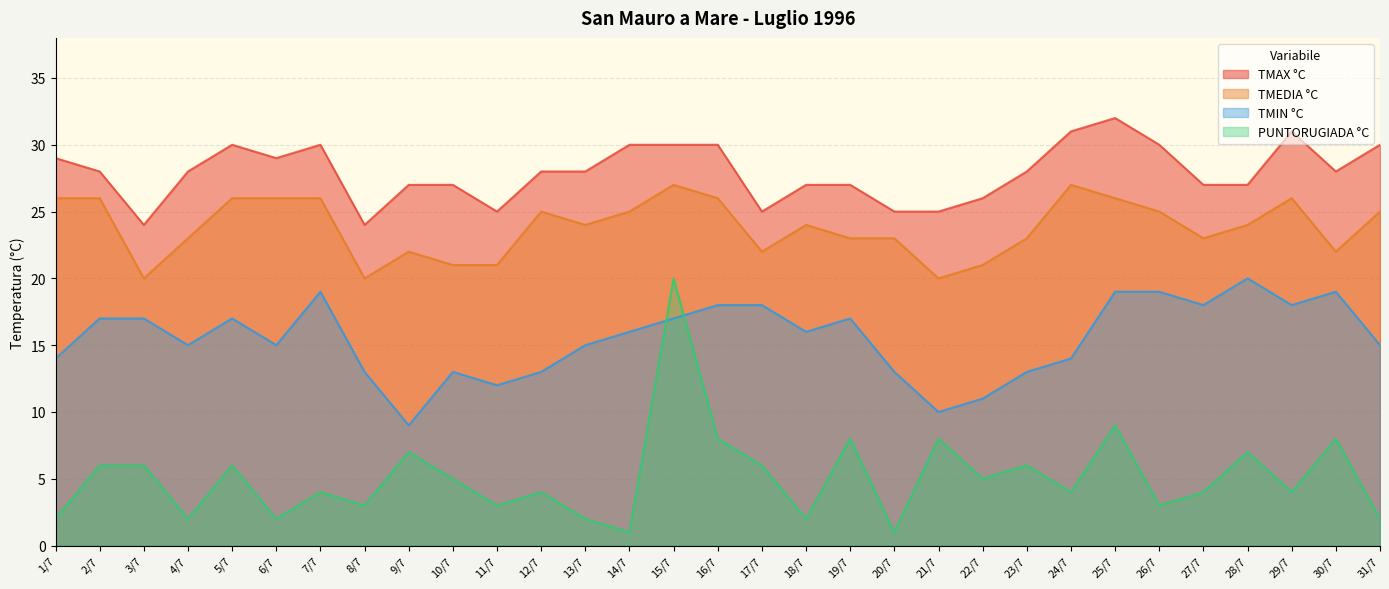

True or false: TMIN °C and TMAX °C cross at least once.

False